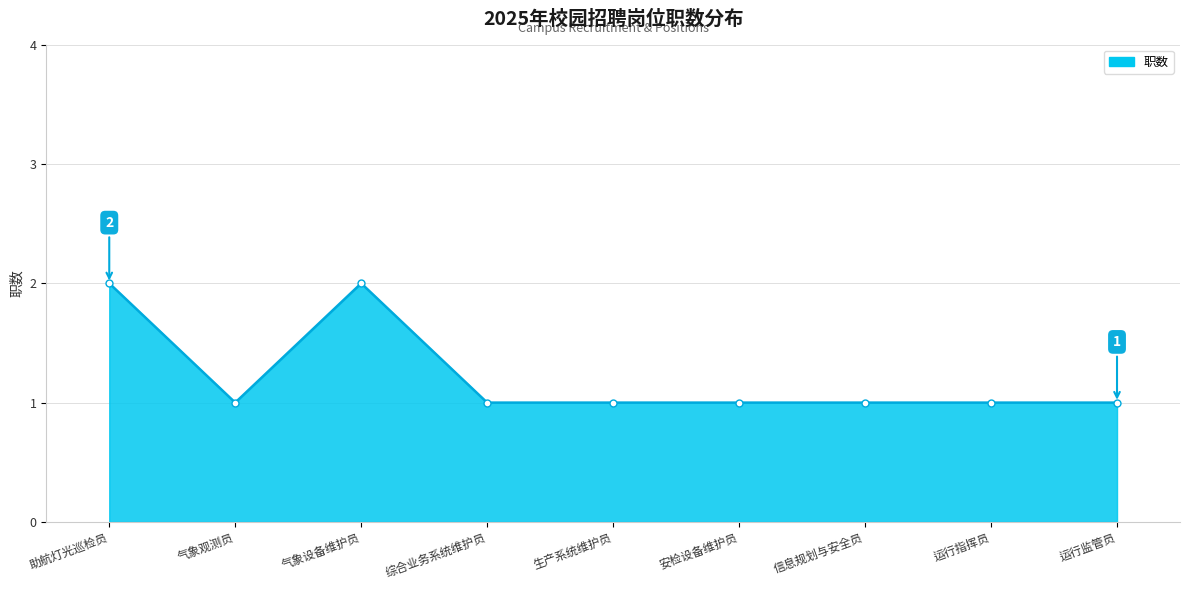

Approximately how many times larger is the value at 信息规划与安全员 compared to 生产系统维护员?

1.0